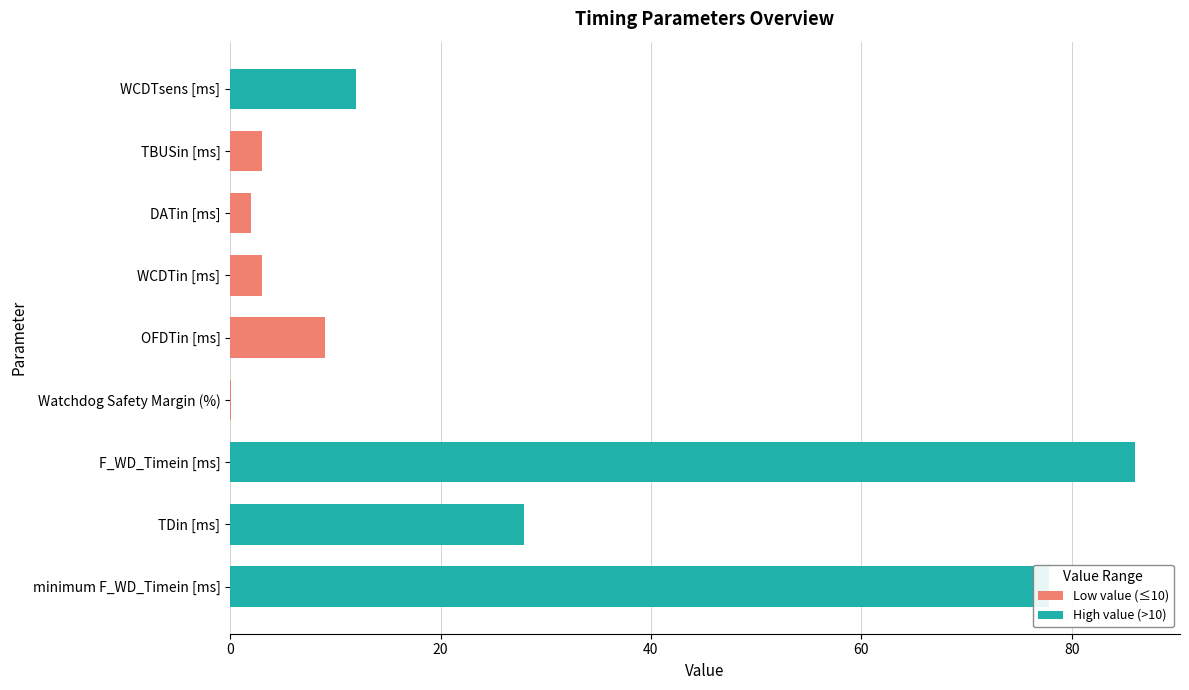

Which label corresponds to the largest value in the chart?

F_WD_Timein [ms]